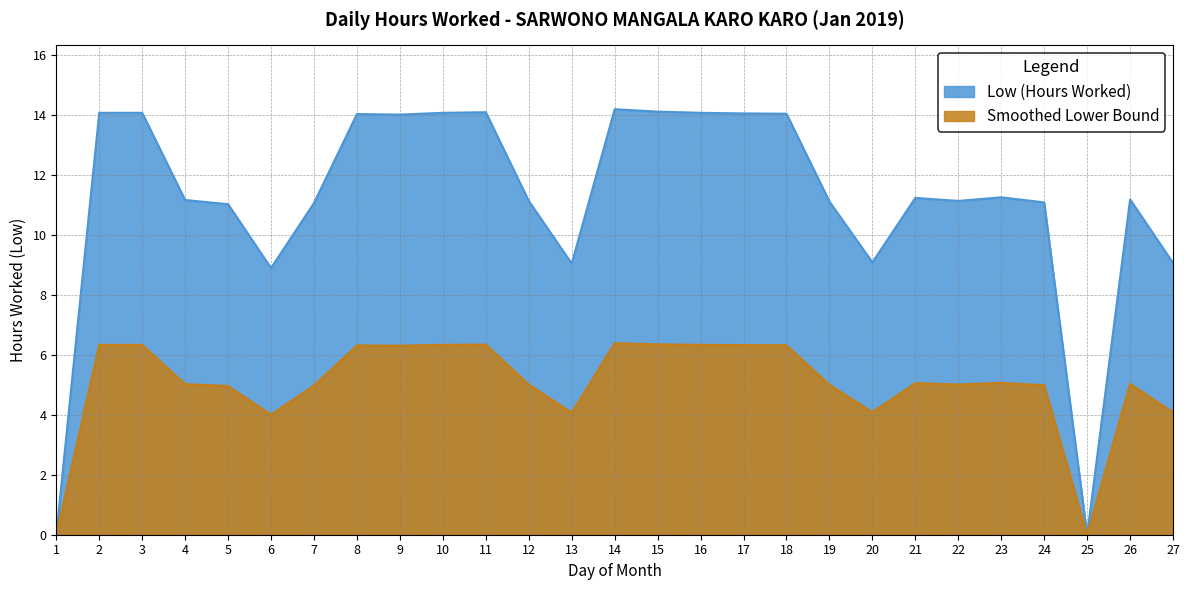

At which category does the chart reach its minimum across all series?

1